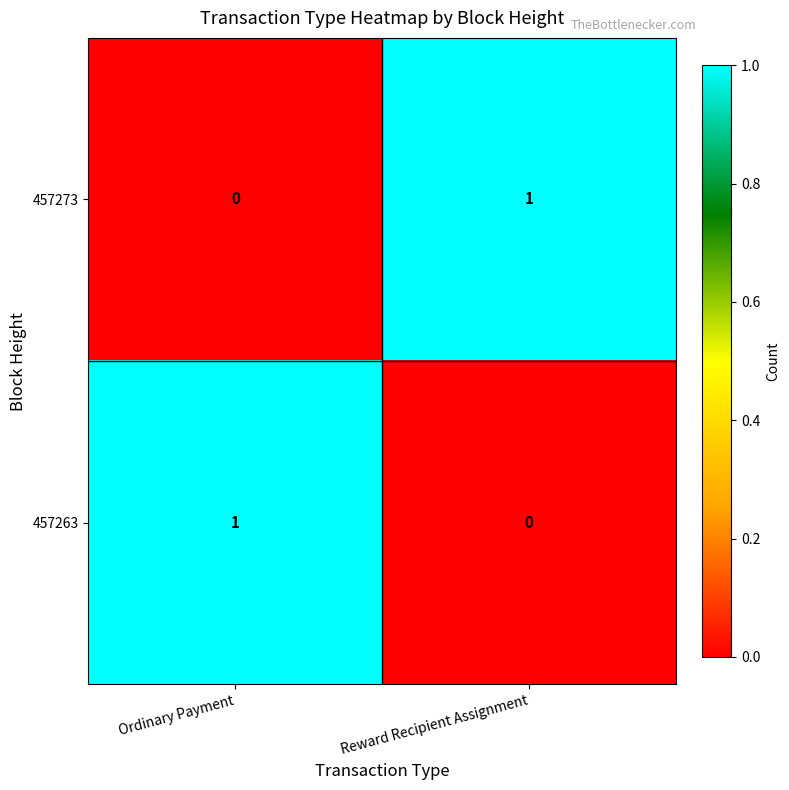

Is it true that 457263 equals -1 at Reward Recipient Assignment?

False